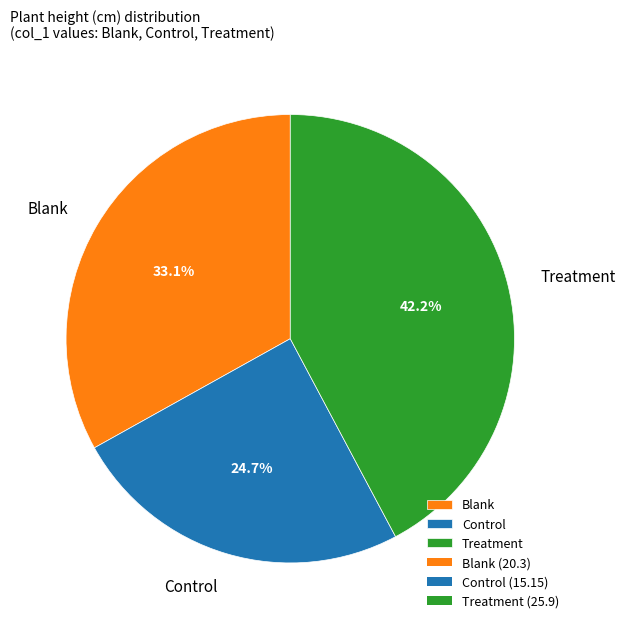

Between Treatment and Blank, which is larger?

Treatment